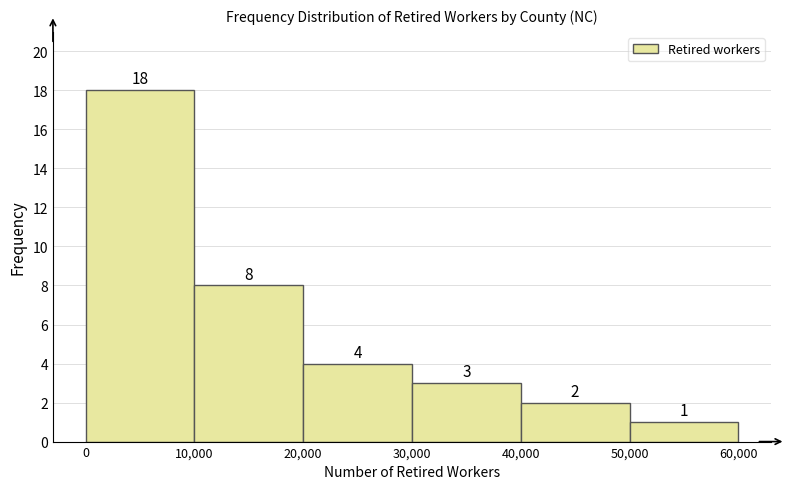

Reading left to right, list every bar in this chart as the range it spans on the x-axis followed by its height.

0 to 10,000: 18
10,000 to 20,000: 8
20,000 to 30,000: 4
30,000 to 40,000: 3
40,000 to 50,000: 2
50,000 to 60,000: 1